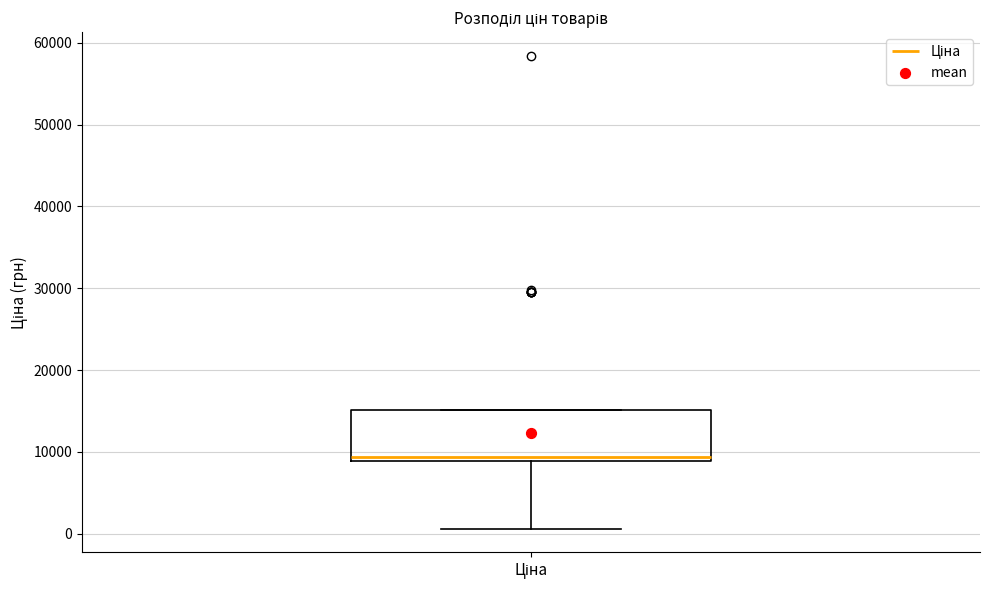

Where is the upper edge of the box for Ціна on the y-axis? The values are not printed on the chart, so give them approximately, as read against the axis.

15000